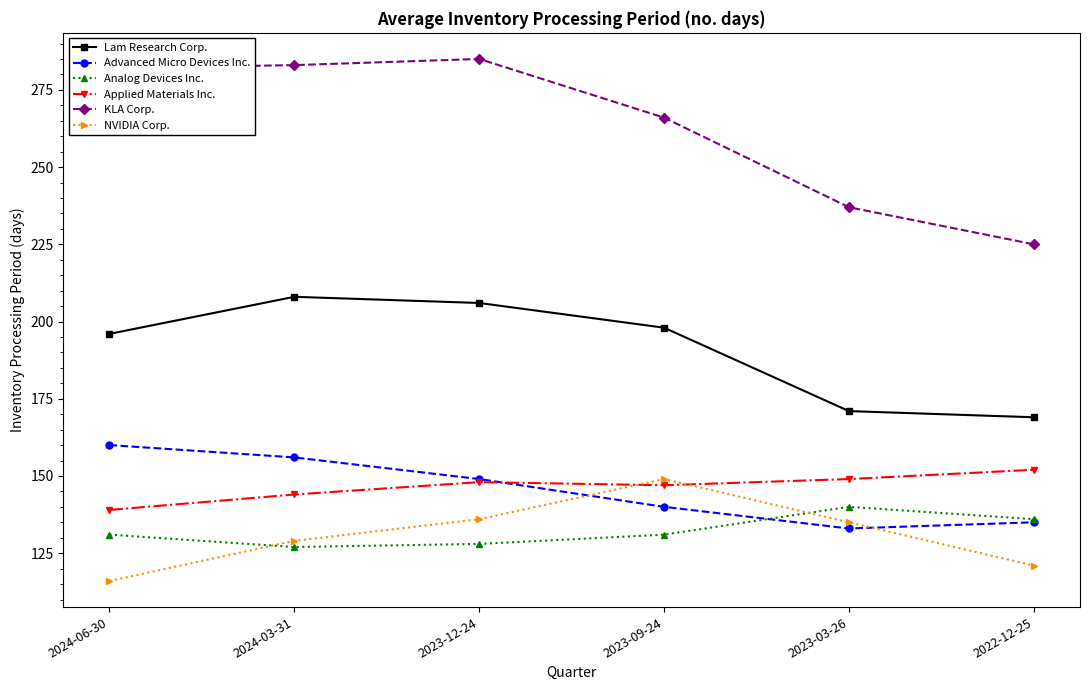

What is the label of the 6th point from the left?

2022-12-25